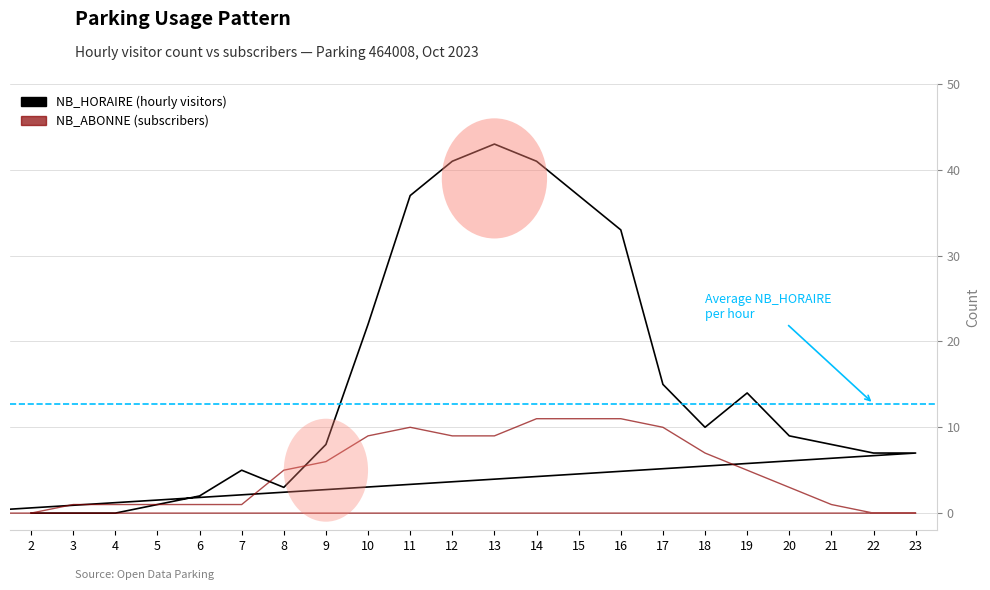

What is the spread (max minus min) of values at 8?

2